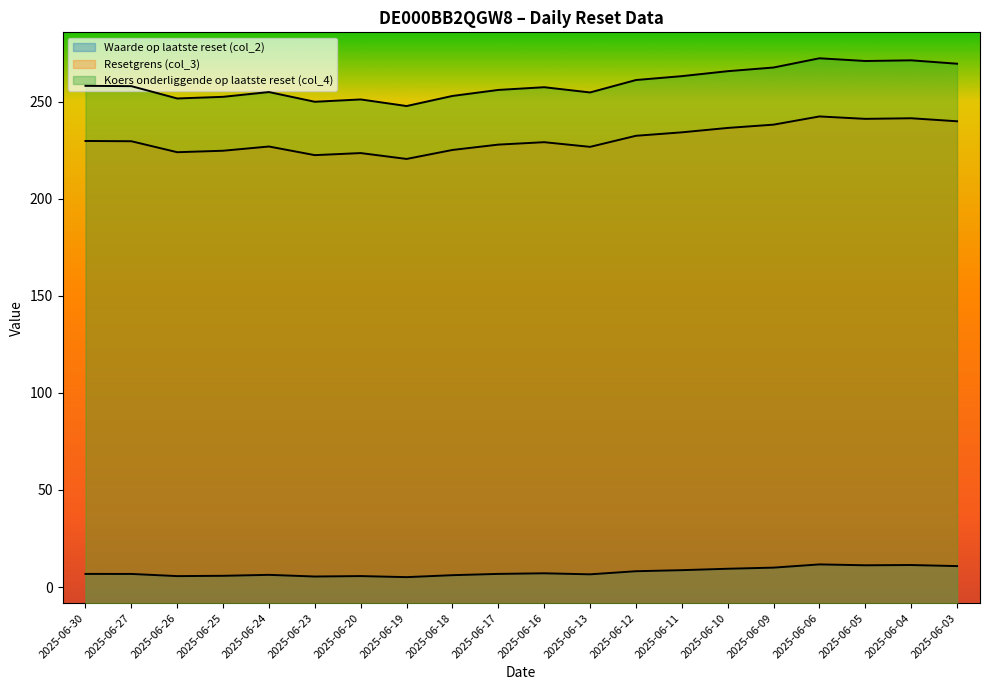

The Waarde op laatste reset (col_2) series shows 8.0 at 2025-06-19. True or false?

False